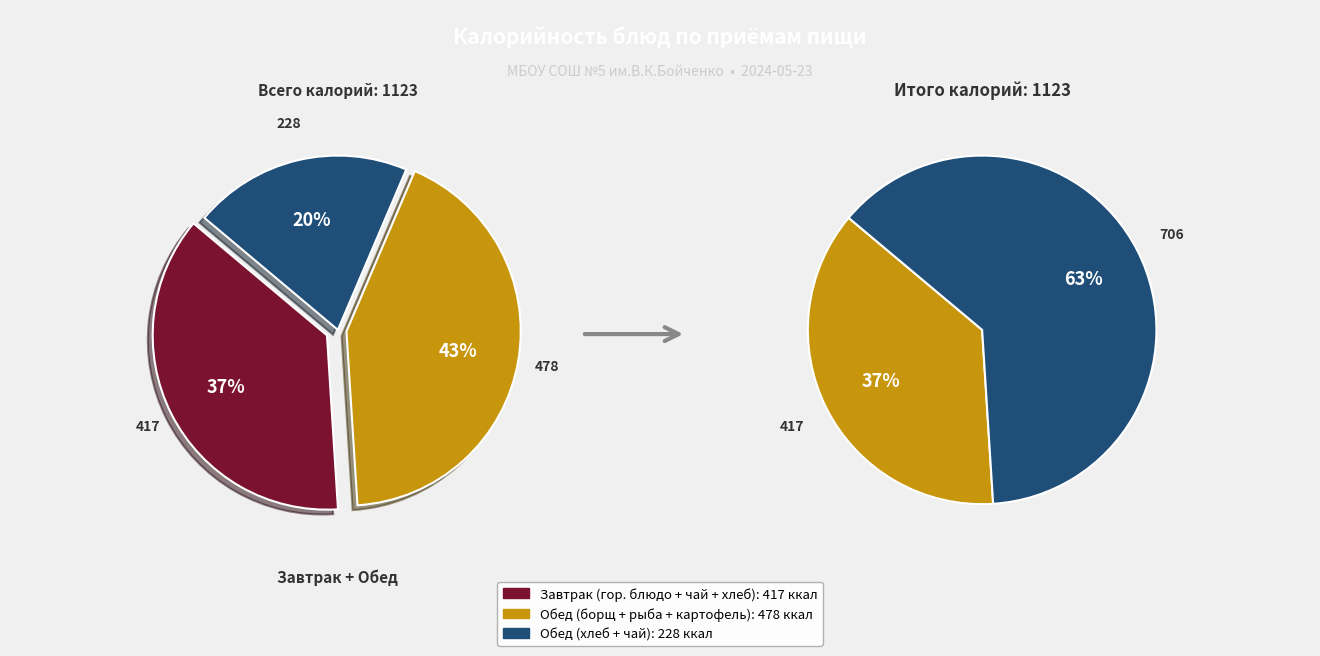

Combined, do Чай с сахаром (обед) and Хлеб пшеничный (завтрак) account for over 50%?

No